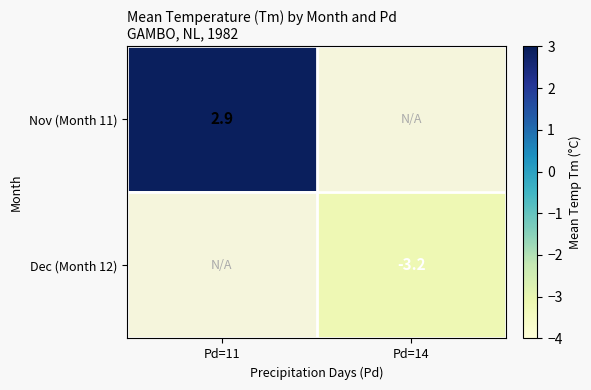

True or false: Dec (Month 12) has a value of -3.2 at Pd=14.

True